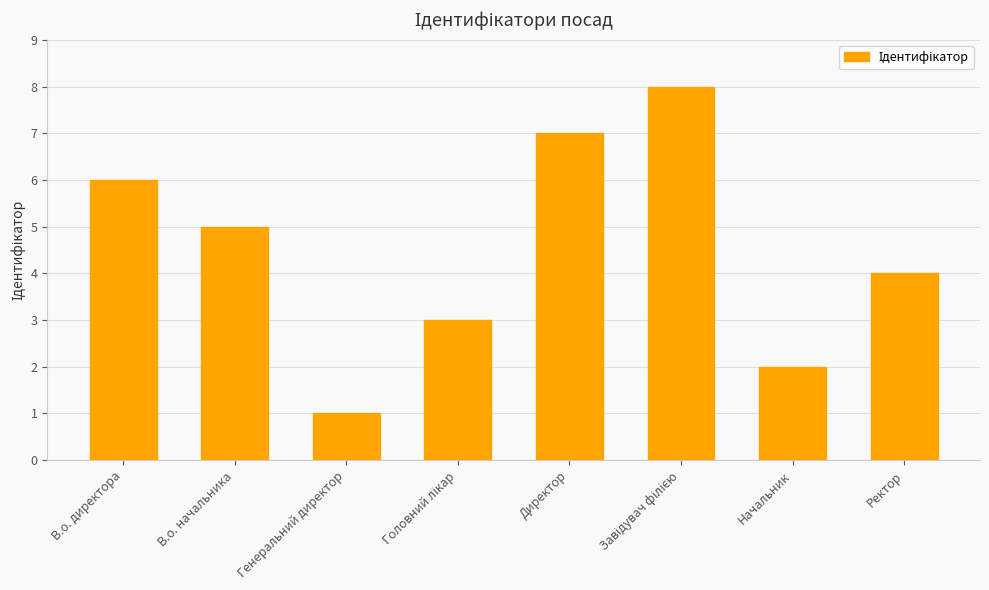

The chart shows a value of 4 at В.о. директора. True or false?

False